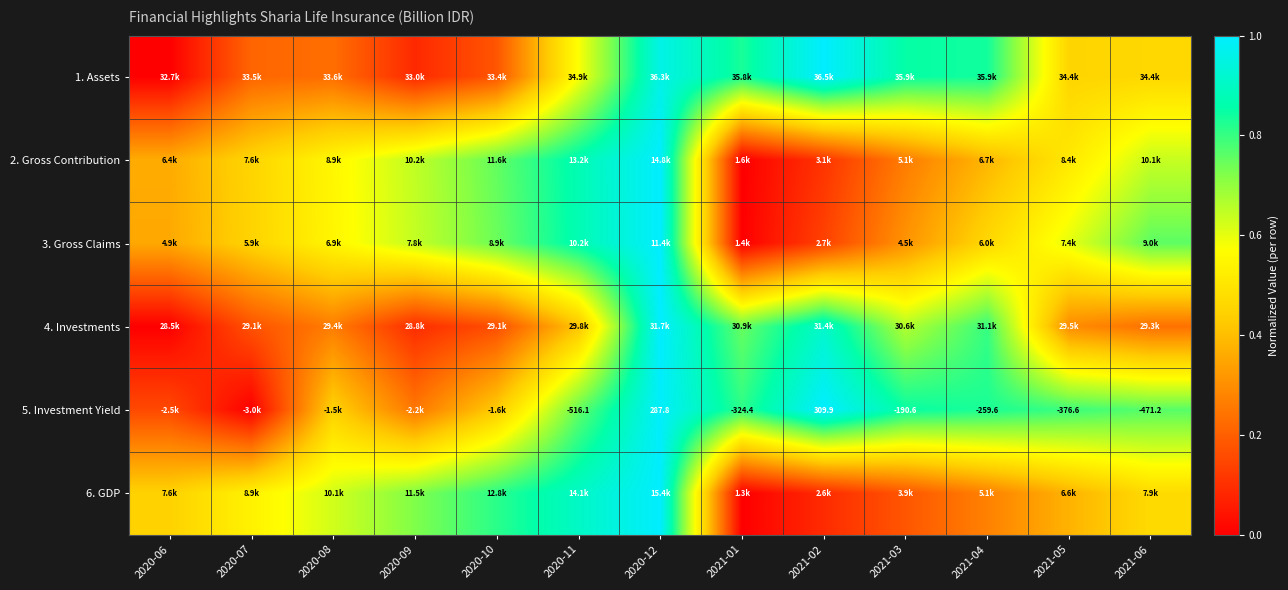

How many 3. Gross Claims values are between 0 and 1?

13